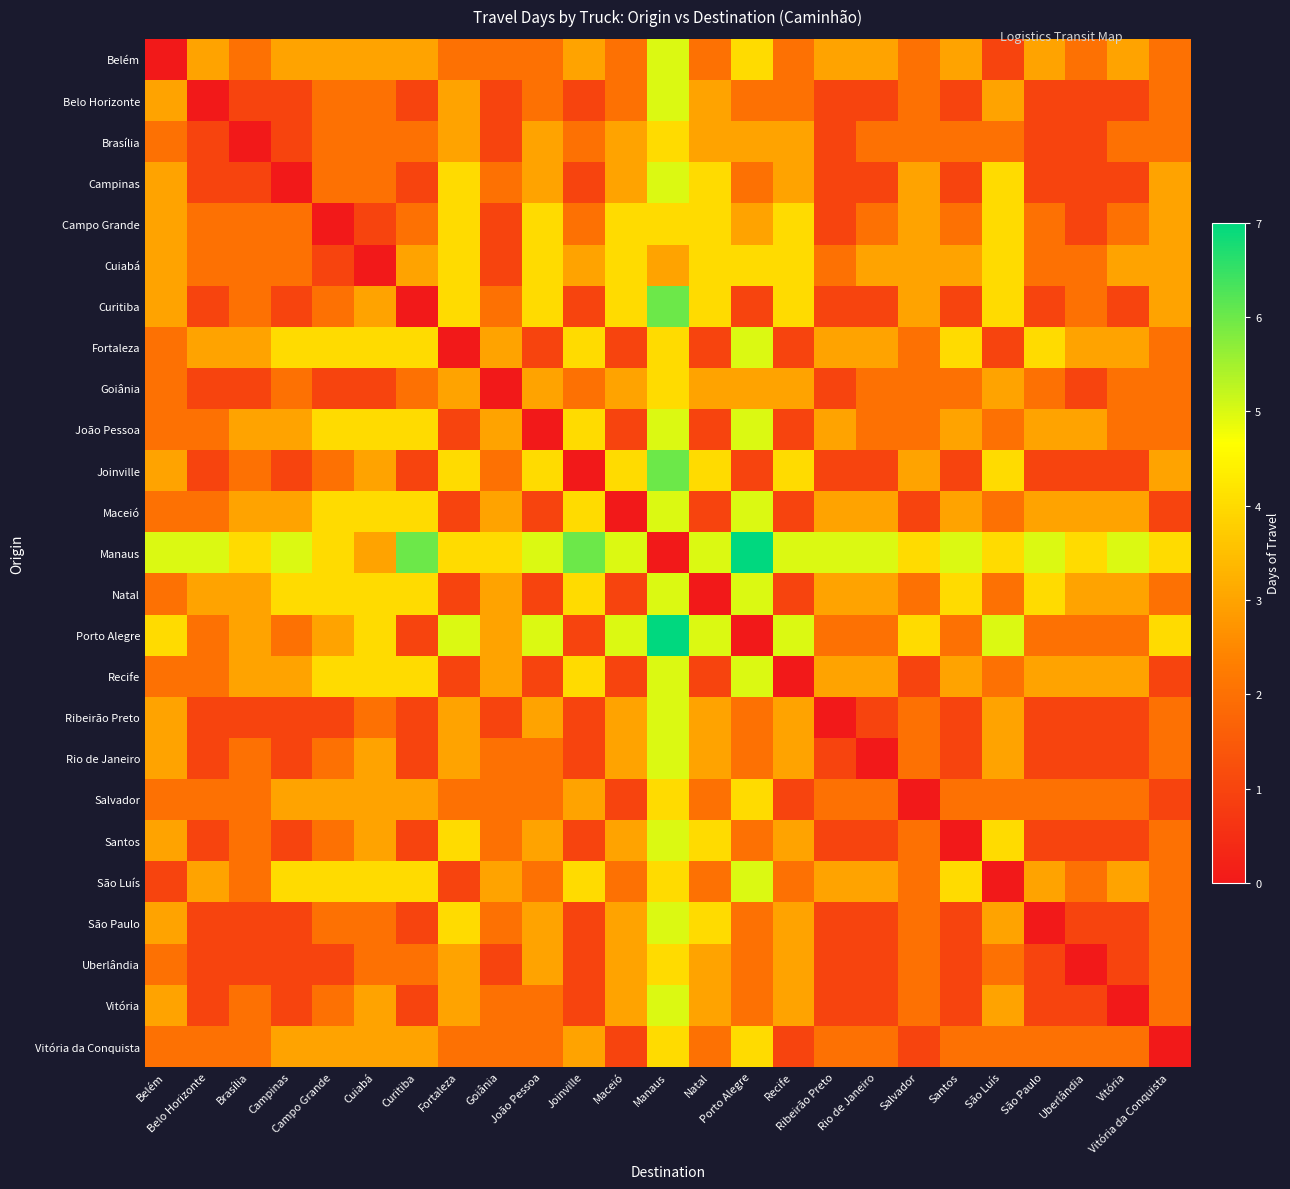

Reading left to right, list all the values displayed in this chart.

Belém: Belém=0	Belo Horizonte=3	Brasília=2	Campinas=3	Campo Grande=3	Cuiabá=3	Curitiba=3	Fortaleza=2	Goiânia=2	João Pessoa=2	Joinville=3	Maceió=2	Manaus=5	Natal=2	Porto Alegre=4	Recife=2	Ribeirão Preto=3	Rio de Janeiro=3	Salvador=2	Santos=3	São Luís=1	São Paulo=3	Uberlândia=2	Vitória=3	Vitória da Conquista=2
Belo Horizonte: Belém=3	Belo Horizonte=0	Brasília=1	Campinas=1	Campo Grande=2	Cuiabá=2	Curitiba=1	Fortaleza=3	Goiânia=1	João Pessoa=2	Joinville=1	Maceió=2	Manaus=5	Natal=3	Porto Alegre=2	Recife=2	Ribeirão Preto=1	Rio de Janeiro=1	Salvador=2	Santos=1	São Luís=3	São Paulo=1	Uberlândia=1	Vitória=1	Vitória da Conquista=2
Brasília: Belém=2	Belo Horizonte=1	Brasília=0	Campinas=1	Campo Grande=2	Cuiabá=2	Curitiba=2	Fortaleza=3	Goiânia=1	João Pessoa=3	Joinville=2	Maceió=3	Manaus=4	Natal=3	Porto Alegre=3	Recife=3	Ribeirão Preto=1	Rio de Janeiro=2	Salvador=2	Santos=2	São Luís=2	São Paulo=1	Uberlândia=1	Vitória=2	Vitória da Conquista=2
Campinas: Belém=3	Belo Horizonte=1	Brasília=1	Campinas=0	Campo Grande=2	Cuiabá=2	Curitiba=1	Fortaleza=4	Goiânia=2	João Pessoa=3	Joinville=1	Maceió=3	Manaus=5	Natal=4	Porto Alegre=2	Recife=3	Ribeirão Preto=1	Rio de Janeiro=1	Salvador=3	Santos=1	São Luís=4	São Paulo=1	Uberlândia=1	Vitória=1	Vitória da Conquista=3
Campo Grande: Belém=3	Belo Horizonte=2	Brasília=2	Campinas=2	Campo Grande=0	Cuiabá=1	Curitiba=2	Fortaleza=4	Goiânia=1	João Pessoa=4	Joinville=2	Maceió=4	Manaus=4	Natal=4	Porto Alegre=3	Recife=4	Ribeirão Preto=1	Rio de Janeiro=2	Salvador=3	Santos=2	São Luís=4	São Paulo=2	Uberlândia=1	Vitória=2	Vitória da Conquista=3
Cuiabá: Belém=3	Belo Horizonte=2	Brasília=2	Campinas=2	Campo Grande=1	Cuiabá=0	Curitiba=3	Fortaleza=4	Goiânia=1	João Pessoa=4	Joinville=3	Maceió=4	Manaus=3	Natal=4	Porto Alegre=4	Recife=4	Ribeirão Preto=2	Rio de Janeiro=3	Salvador=3	Santos=3	São Luís=4	São Paulo=2	Uberlândia=2	Vitória=3	Vitória da Conquista=3
Curitiba: Belém=3	Belo Horizonte=1	Brasília=2	Campinas=1	Campo Grande=2	Cuiabá=3	Curitiba=0	Fortaleza=4	Goiânia=2	João Pessoa=4	Joinville=1	Maceió=4	Manaus=6	Natal=4	Porto Alegre=1	Recife=4	Ribeirão Preto=1	Rio de Janeiro=1	Salvador=3	Santos=1	São Luís=4	São Paulo=1	Uberlândia=2	Vitória=1	Vitória da Conquista=3
Fortaleza: Belém=2	Belo Horizonte=3	Brasília=3	Campinas=4	Campo Grande=4	Cuiabá=4	Curitiba=4	Fortaleza=0	Goiânia=3	João Pessoa=1	Joinville=4	Maceió=1	Manaus=4	Natal=1	Porto Alegre=5	Recife=1	Ribeirão Preto=3	Rio de Janeiro=3	Salvador=2	Santos=4	São Luís=1	São Paulo=4	Uberlândia=3	Vitória=3	Vitória da Conquista=2
Goiânia: Belém=2	Belo Horizonte=1	Brasília=1	Campinas=2	Campo Grande=1	Cuiabá=1	Curitiba=2	Fortaleza=3	Goiânia=0	João Pessoa=3	Joinville=2	Maceió=3	Manaus=4	Natal=3	Porto Alegre=3	Recife=3	Ribeirão Preto=1	Rio de Janeiro=2	Salvador=2	Santos=2	São Luís=3	São Paulo=2	Uberlândia=1	Vitória=2	Vitória da Conquista=2
João Pessoa: Belém=2	Belo Horizonte=2	Brasília=3	Campinas=3	Campo Grande=4	Cuiabá=4	Curitiba=4	Fortaleza=1	Goiânia=3	João Pessoa=0	Joinville=4	Maceió=1	Manaus=5	Natal=1	Porto Alegre=5	Recife=1	Ribeirão Preto=3	Rio de Janeiro=2	Salvador=2	Santos=3	São Luís=2	São Paulo=3	Uberlândia=3	Vitória=2	Vitória da Conquista=2
Joinville: Belém=3	Belo Horizonte=1	Brasília=2	Campinas=1	Campo Grande=2	Cuiabá=3	Curitiba=1	Fortaleza=4	Goiânia=2	João Pessoa=4	Joinville=0	Maceió=4	Manaus=6	Natal=4	Porto Alegre=1	Recife=4	Ribeirão Preto=1	Rio de Janeiro=1	Salvador=3	Santos=1	São Luís=4	São Paulo=1	Uberlândia=1	Vitória=1	Vitória da Conquista=3
Maceió: Belém=2	Belo Horizonte=2	Brasília=3	Campinas=3	Campo Grande=4	Cuiabá=4	Curitiba=4	Fortaleza=1	Goiânia=3	João Pessoa=1	Joinville=4	Maceió=0	Manaus=5	Natal=1	Porto Alegre=5	Recife=1	Ribeirão Preto=3	Rio de Janeiro=3	Salvador=1	Santos=3	São Luís=2	São Paulo=3	Uberlândia=3	Vitória=3	Vitória da Conquista=1
Manaus: Belém=5	Belo Horizonte=5	Brasília=4	Campinas=5	Campo Grande=4	Cuiabá=3	Curitiba=6	Fortaleza=4	Goiânia=4	João Pessoa=5	Joinville=6	Maceió=5	Manaus=0	Natal=5	Porto Alegre=7	Recife=5	Ribeirão Preto=5	Rio de Janeiro=5	Salvador=4	Santos=5	São Luís=4	São Paulo=5	Uberlândia=4	Vitória=5	Vitória da Conquista=4
Natal: Belém=2	Belo Horizonte=3	Brasília=3	Campinas=4	Campo Grande=4	Cuiabá=4	Curitiba=4	Fortaleza=1	Goiânia=3	João Pessoa=1	Joinville=4	Maceió=1	Manaus=5	Natal=0	Porto Alegre=5	Recife=1	Ribeirão Preto=3	Rio de Janeiro=3	Salvador=2	Santos=4	São Luís=2	São Paulo=4	Uberlândia=3	Vitória=3	Vitória da Conquista=2
Porto Alegre: Belém=4	Belo Horizonte=2	Brasília=3	Campinas=2	Campo Grande=3	Cuiabá=4	Curitiba=1	Fortaleza=5	Goiânia=3	João Pessoa=5	Joinville=1	Maceió=5	Manaus=7	Natal=5	Porto Alegre=0	Recife=5	Ribeirão Preto=2	Rio de Janeiro=2	Salvador=4	Santos=2	São Luís=5	São Paulo=2	Uberlândia=2	Vitória=2	Vitória da Conquista=4
Recife: Belém=2	Belo Horizonte=2	Brasília=3	Campinas=3	Campo Grande=4	Cuiabá=4	Curitiba=4	Fortaleza=1	Goiânia=3	João Pessoa=1	Joinville=4	Maceió=1	Manaus=5	Natal=1	Porto Alegre=5	Recife=0	Ribeirão Preto=3	Rio de Janeiro=3	Salvador=1	Santos=3	São Luís=2	São Paulo=3	Uberlândia=3	Vitória=3	Vitória da Conquista=1
Ribeirão Preto: Belém=3	Belo Horizonte=1	Brasília=1	Campinas=1	Campo Grande=1	Cuiabá=2	Curitiba=1	Fortaleza=3	Goiânia=1	João Pessoa=3	Joinville=1	Maceió=3	Manaus=5	Natal=3	Porto Alegre=2	Recife=3	Ribeirão Preto=0	Rio de Janeiro=1	Salvador=2	Santos=1	São Luís=3	São Paulo=1	Uberlândia=1	Vitória=1	Vitória da Conquista=2
Rio de Janeiro: Belém=3	Belo Horizonte=1	Brasília=2	Campinas=1	Campo Grande=2	Cuiabá=3	Curitiba=1	Fortaleza=3	Goiânia=2	João Pessoa=2	Joinville=1	Maceió=3	Manaus=5	Natal=3	Porto Alegre=2	Recife=3	Ribeirão Preto=1	Rio de Janeiro=0	Salvador=2	Santos=1	São Luís=3	São Paulo=1	Uberlândia=1	Vitória=1	Vitória da Conquista=2
Salvador: Belém=2	Belo Horizonte=2	Brasília=2	Campinas=3	Campo Grande=3	Cuiabá=3	Curitiba=3	Fortaleza=2	Goiânia=2	João Pessoa=2	Joinville=3	Maceió=1	Manaus=4	Natal=2	Porto Alegre=4	Recife=1	Ribeirão Preto=2	Rio de Janeiro=2	Salvador=0	Santos=2	São Luís=2	São Paulo=2	Uberlândia=2	Vitória=2	Vitória da Conquista=1
Santos: Belém=3	Belo Horizonte=1	Brasília=2	Campinas=1	Campo Grande=2	Cuiabá=3	Curitiba=1	Fortaleza=4	Goiânia=2	João Pessoa=3	Joinville=1	Maceió=3	Manaus=5	Natal=4	Porto Alegre=2	Recife=3	Ribeirão Preto=1	Rio de Janeiro=1	Salvador=2	Santos=0	São Luís=4	São Paulo=1	Uberlândia=1	Vitória=1	Vitória da Conquista=2
São Luís: Belém=1	Belo Horizonte=3	Brasília=2	Campinas=4	Campo Grande=4	Cuiabá=4	Curitiba=4	Fortaleza=1	Goiânia=3	João Pessoa=2	Joinville=4	Maceió=2	Manaus=4	Natal=2	Porto Alegre=5	Recife=2	Ribeirão Preto=3	Rio de Janeiro=3	Salvador=2	Santos=4	São Luís=0	São Paulo=3	Uberlândia=2	Vitória=3	Vitória da Conquista=2
São Paulo: Belém=3	Belo Horizonte=1	Brasília=1	Campinas=1	Campo Grande=2	Cuiabá=2	Curitiba=1	Fortaleza=4	Goiânia=2	João Pessoa=3	Joinville=1	Maceió=3	Manaus=5	Natal=4	Porto Alegre=2	Recife=3	Ribeirão Preto=1	Rio de Janeiro=1	Salvador=2	Santos=1	São Luís=3	São Paulo=0	Uberlândia=1	Vitória=1	Vitória da Conquista=2
Uberlândia: Belém=2	Belo Horizonte=1	Brasília=1	Campinas=1	Campo Grande=1	Cuiabá=2	Curitiba=2	Fortaleza=3	Goiânia=1	João Pessoa=3	Joinville=1	Maceió=3	Manaus=4	Natal=3	Porto Alegre=2	Recife=3	Ribeirão Preto=1	Rio de Janeiro=1	Salvador=2	Santos=1	São Luís=2	São Paulo=1	Uberlândia=0	Vitória=1	Vitória da Conquista=2
Vitória: Belém=3	Belo Horizonte=1	Brasília=2	Campinas=1	Campo Grande=2	Cuiabá=3	Curitiba=1	Fortaleza=3	Goiânia=2	João Pessoa=2	Joinville=1	Maceió=3	Manaus=5	Natal=3	Porto Alegre=2	Recife=3	Ribeirão Preto=1	Rio de Janeiro=1	Salvador=2	Santos=1	São Luís=3	São Paulo=1	Uberlândia=1	Vitória=0	Vitória da Conquista=2
Vitória da Conquista: Belém=2	Belo Horizonte=2	Brasília=2	Campinas=3	Campo Grande=3	Cuiabá=3	Curitiba=3	Fortaleza=2	Goiânia=2	João Pessoa=2	Joinville=3	Maceió=1	Manaus=4	Natal=2	Porto Alegre=4	Recife=1	Ribeirão Preto=2	Rio de Janeiro=2	Salvador=1	Santos=2	São Luís=2	São Paulo=2	Uberlândia=2	Vitória=2	Vitória da Conquista=0